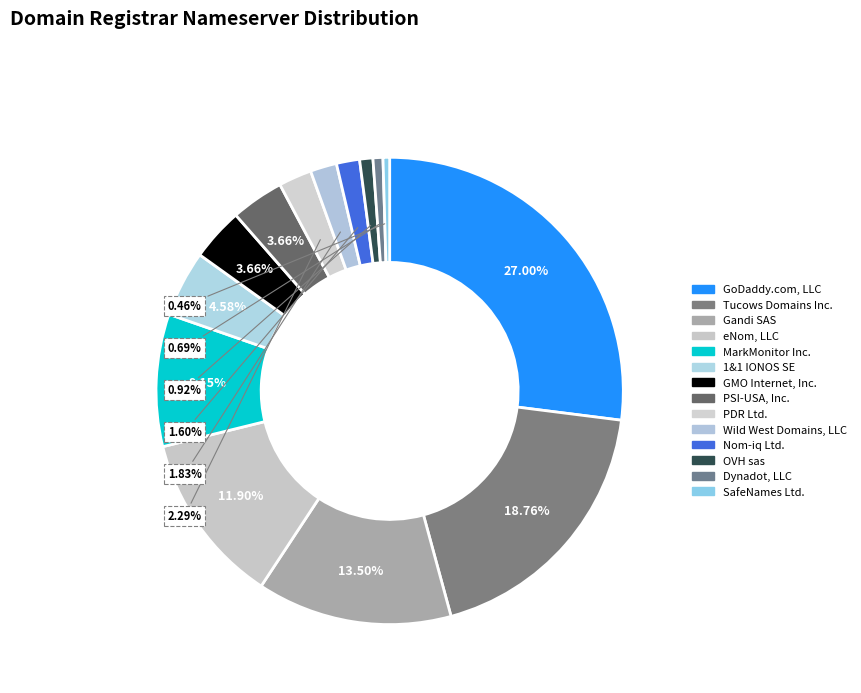

To the nearest percent, what portion does OVH sas represent?

1%